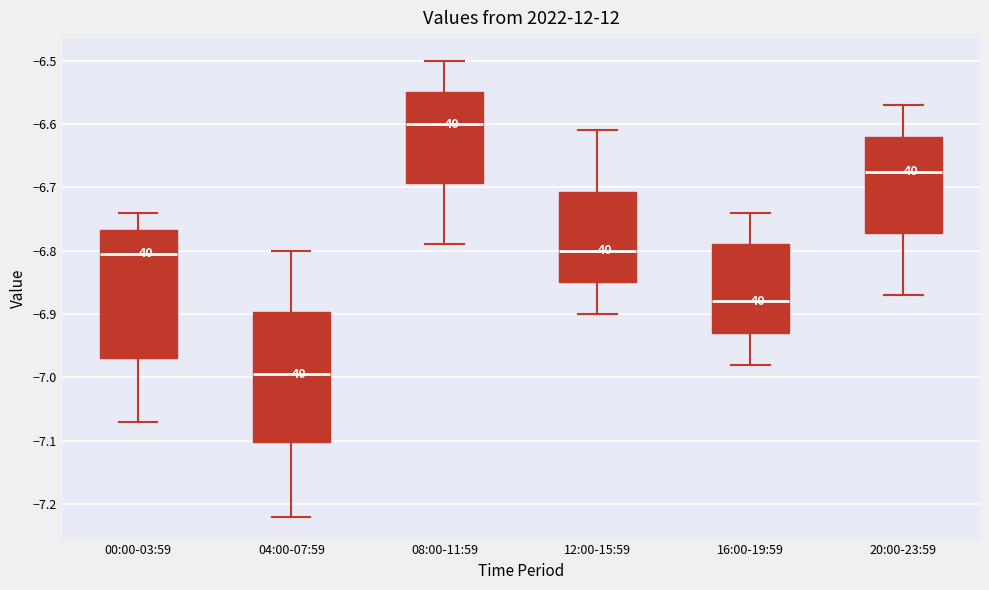

Reading left to right, read every box against the y-axis: the position of its median line, the range the box covers, and the ends of its whiskers. The values are not printed on the chart, so give them approximately, as read against the axis.

00:00-03:59: median -6.80, box -6.97 to -6.77, whiskers -7.07 to -6.74
04:00-07:59: median -6.99, box -7.10 to -6.90, whiskers -7.22 to -6.80
08:00-11:59: median -6.60, box -6.69 to -6.55, whiskers -6.79 to -6.50
12:00-15:59: median -6.80, box -6.85 to -6.71, whiskers -6.90 to -6.61
16:00-19:59: median -6.88, box -6.93 to -6.79, whiskers -6.98 to -6.74
20:00-23:59: median -6.67, box -6.77 to -6.62, whiskers -6.87 to -6.57